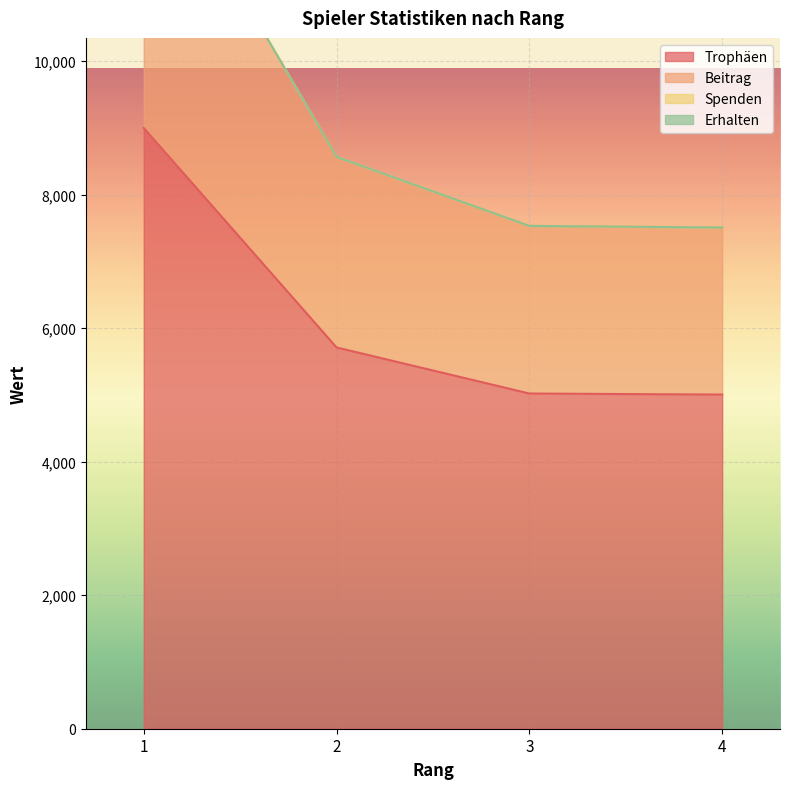

What is the maximum value for Trophäen?

9000